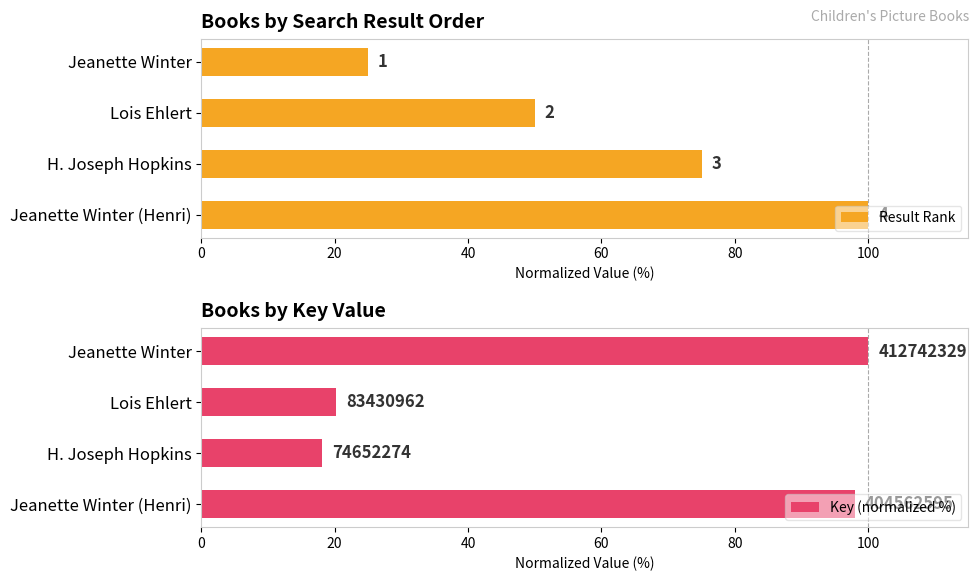

What is the difference between the maximum and second lowest values in the Key (normalized %) series?

79.8